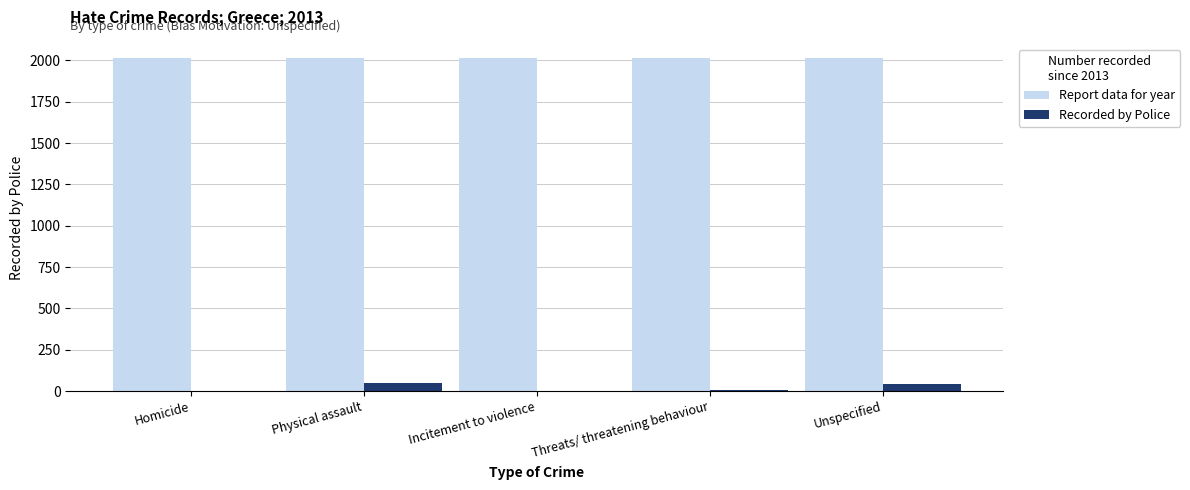

Which series has the widest spread of values?

Recorded by Police